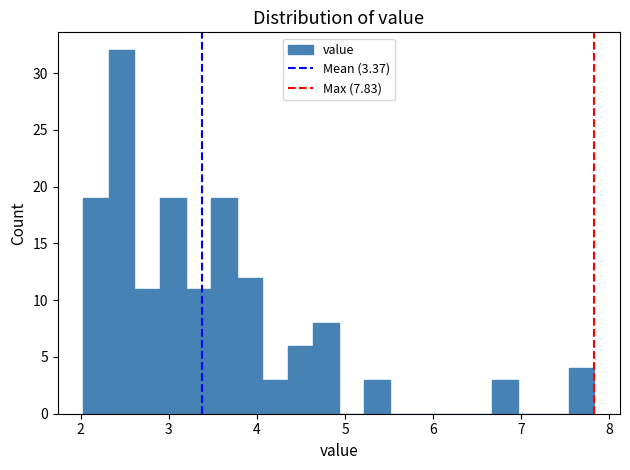

Around what value on the x-axis is the tallest bar? Give the approximate position of its centre, as read against the axis.

2.5